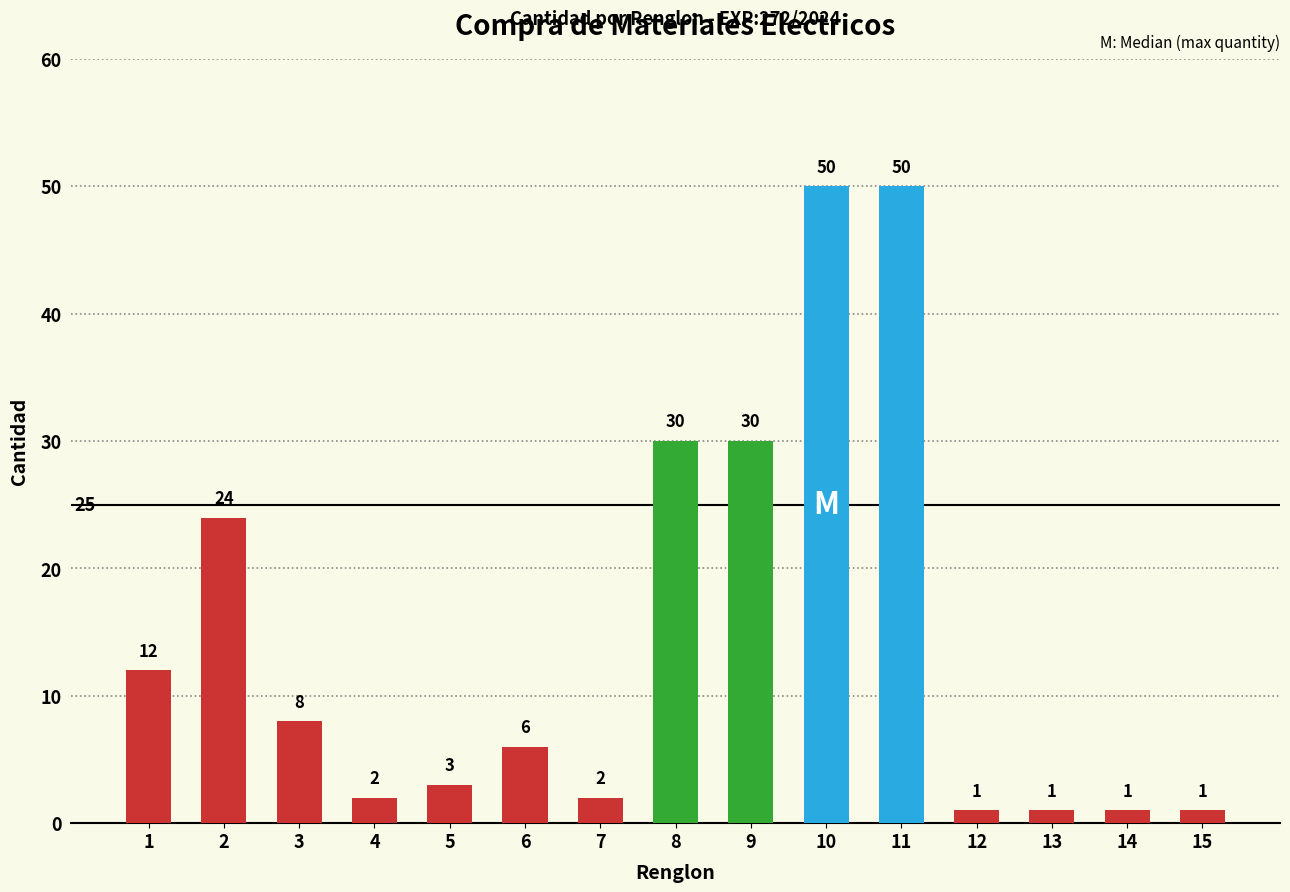

What value does the data have at 5, to the nearest 5?

5